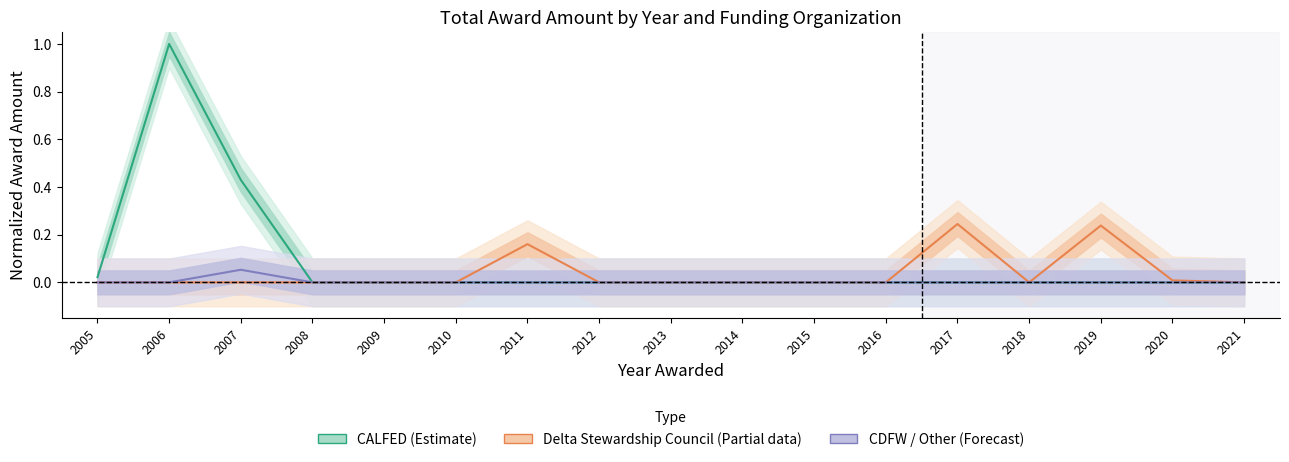

The value of Delta Stewardship Council (Partial) at 2019 is 0.4. True or false?

False